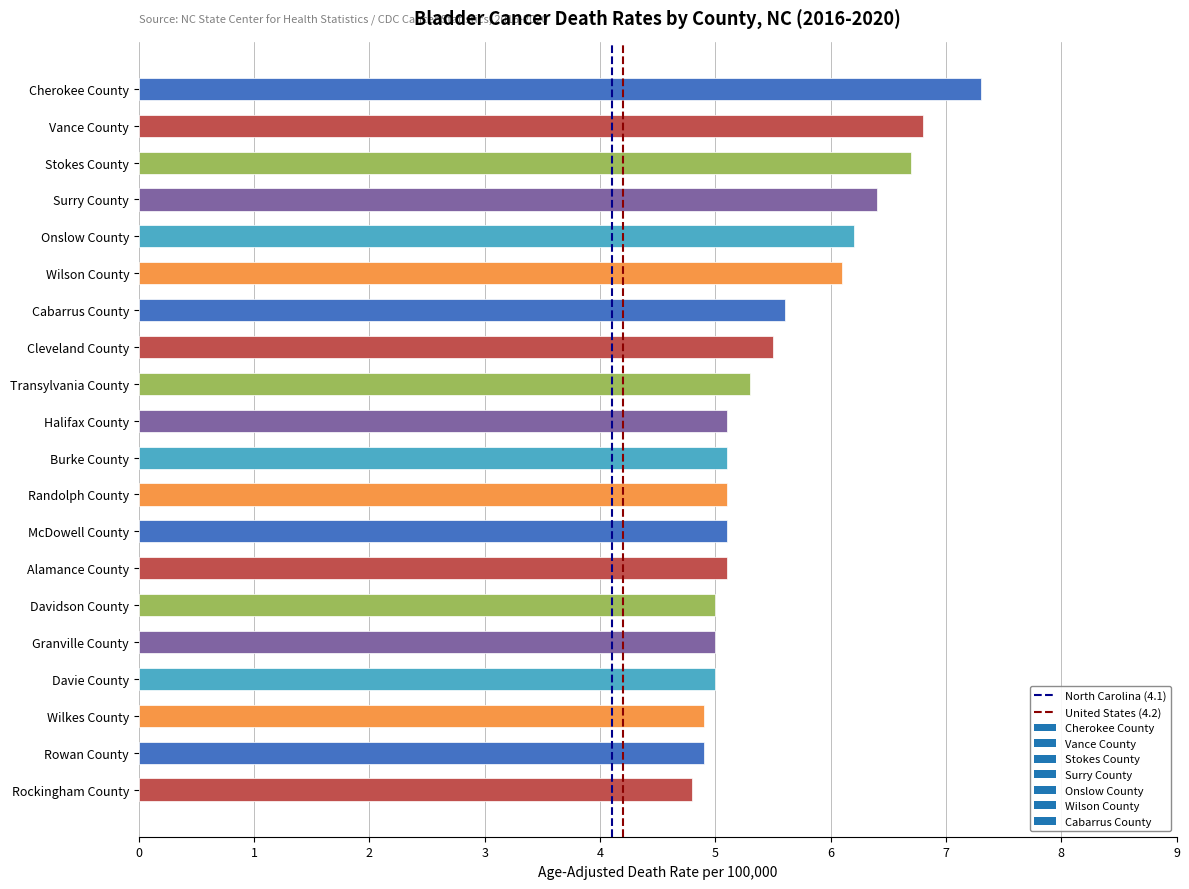

Is it true that the value at Onslow County is 6.2?

True